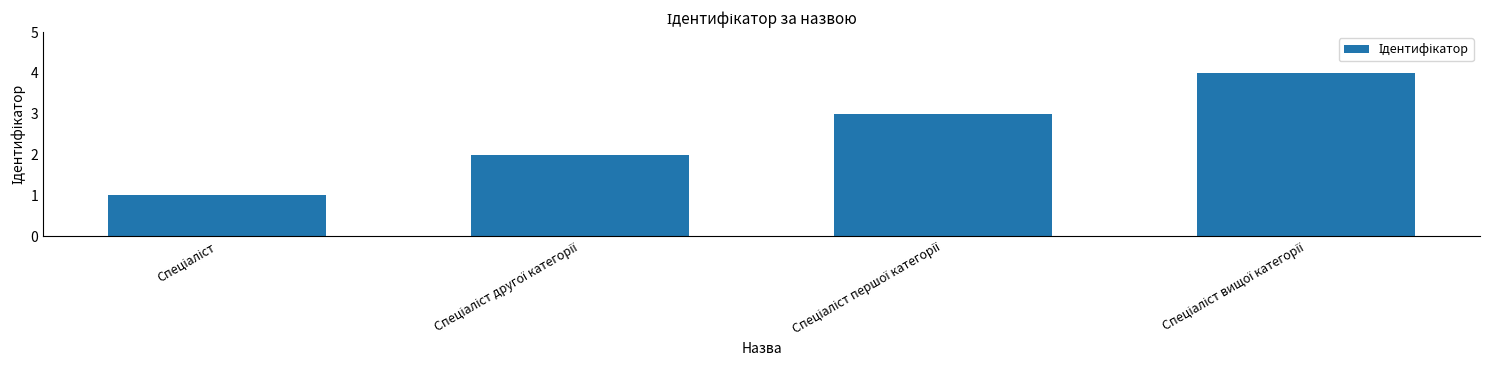

What is the difference between the maximum and minimum values?

3